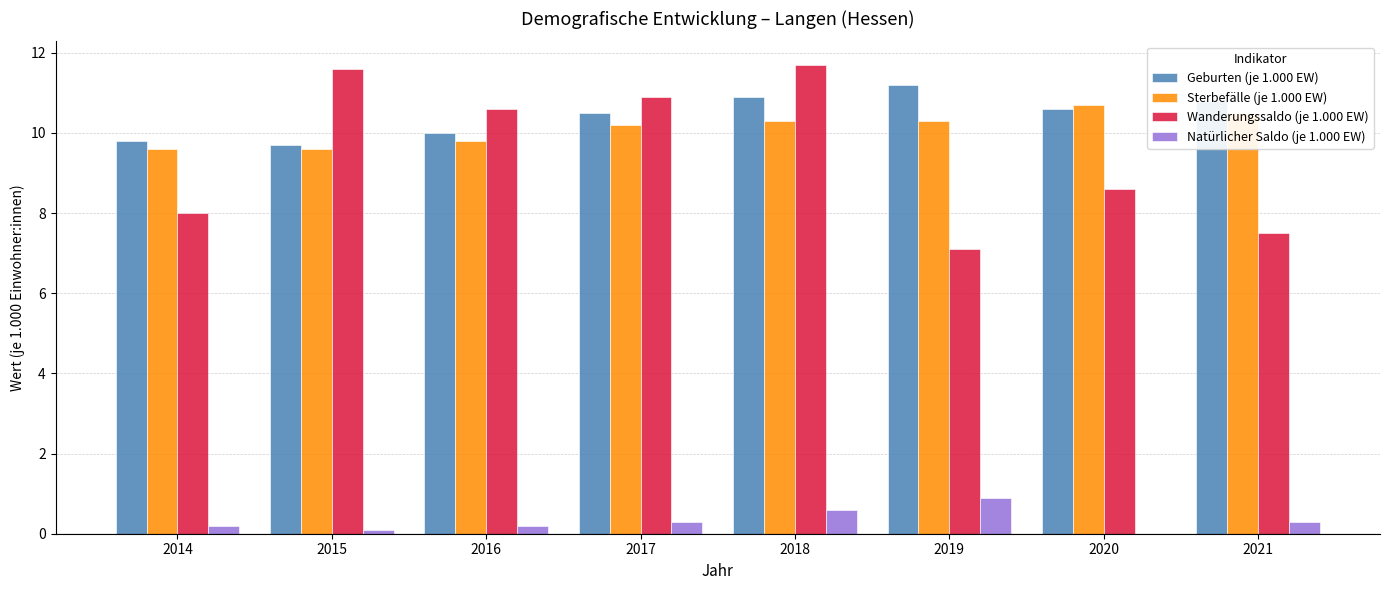

What is the approximate value of Geburten (je 1.000 EW) at 2016?

10.0